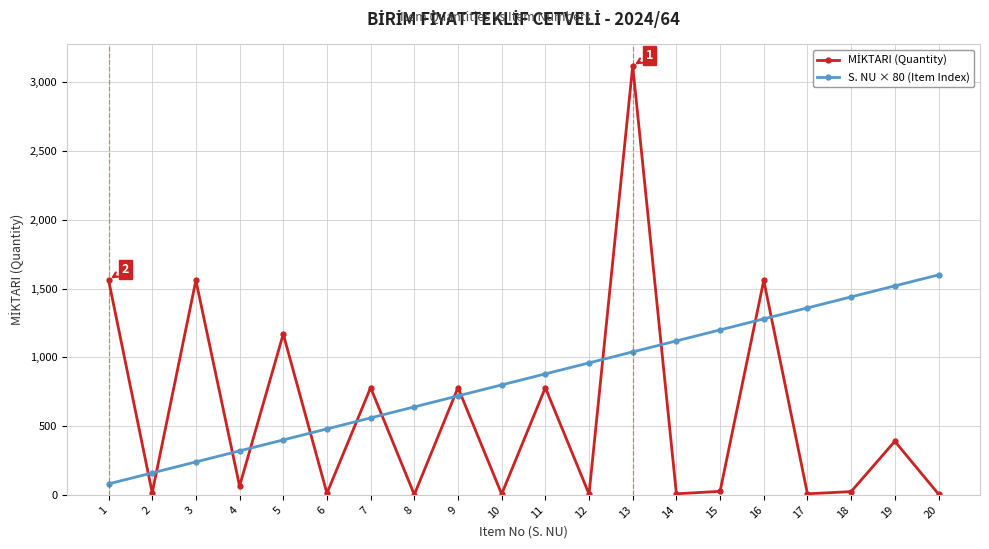

The value of S. NU × 80 (Item Index) at 14 is 1120. True or false?

True